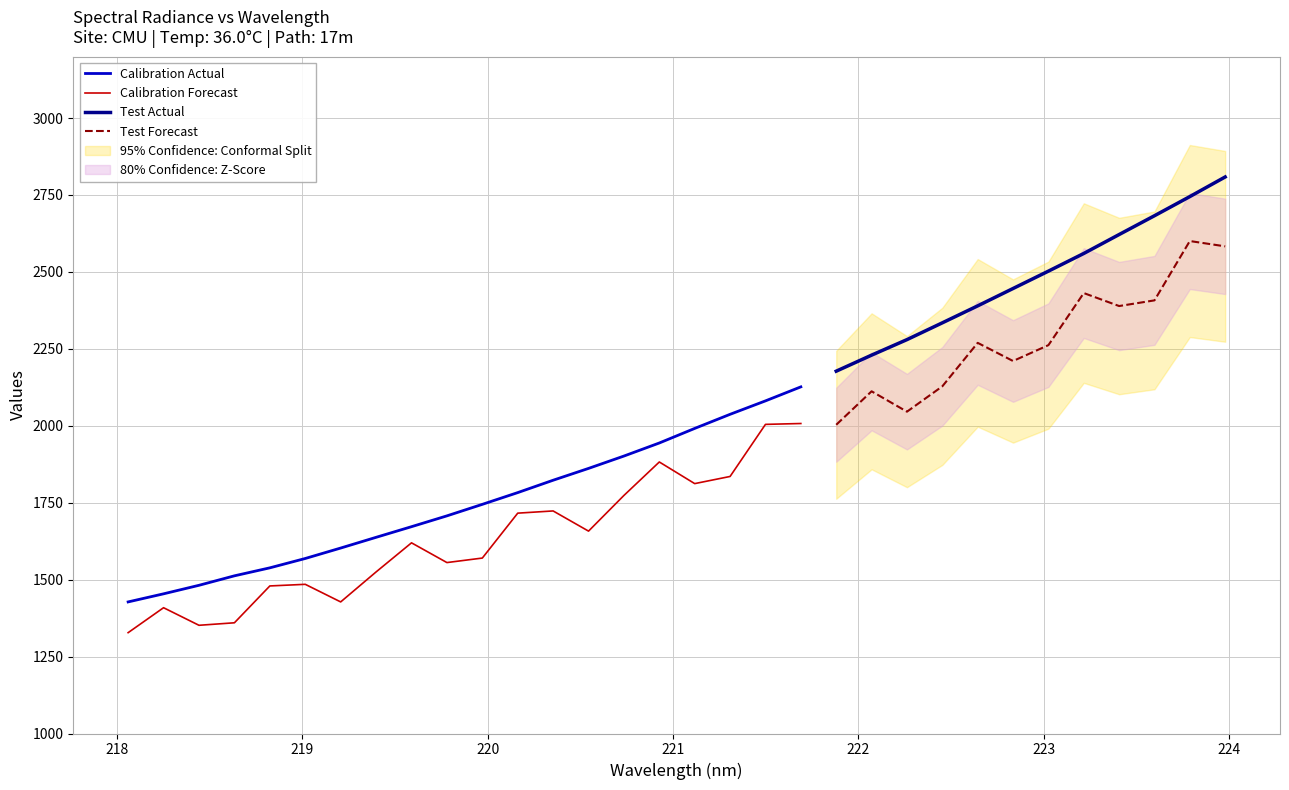

Reading left to right, what are all the values shown in this chart?

218.0596=1427.6	218.2508=1453.9	218.442=1481.6	218.6332=1512.4	218.8244=1538.4	219.0156=1568.7	219.2067=1602.7	219.3979=1637.5	219.589=1672.1	219.7801=1707.2	219.9712=1744.7	220.1623=1782.8	220.3533=1823.0	220.5444=1861.5	220.7354=1901.6	220.9264=1944.1	221.1174=1991.4	221.3083=2037.2	221.4993=2080.9	221.6902=2126.5	221.8812=2177.5	222.0721=2229.6	222.263=2280.0	222.4538=2334.5	222.6447=2389.7	222.8355=2446.1	223.0264=2502.5	223.2172=2560.0	223.408=2621.5	223.5987=2682.6	223.7895=2744.8	223.9802=2808.5